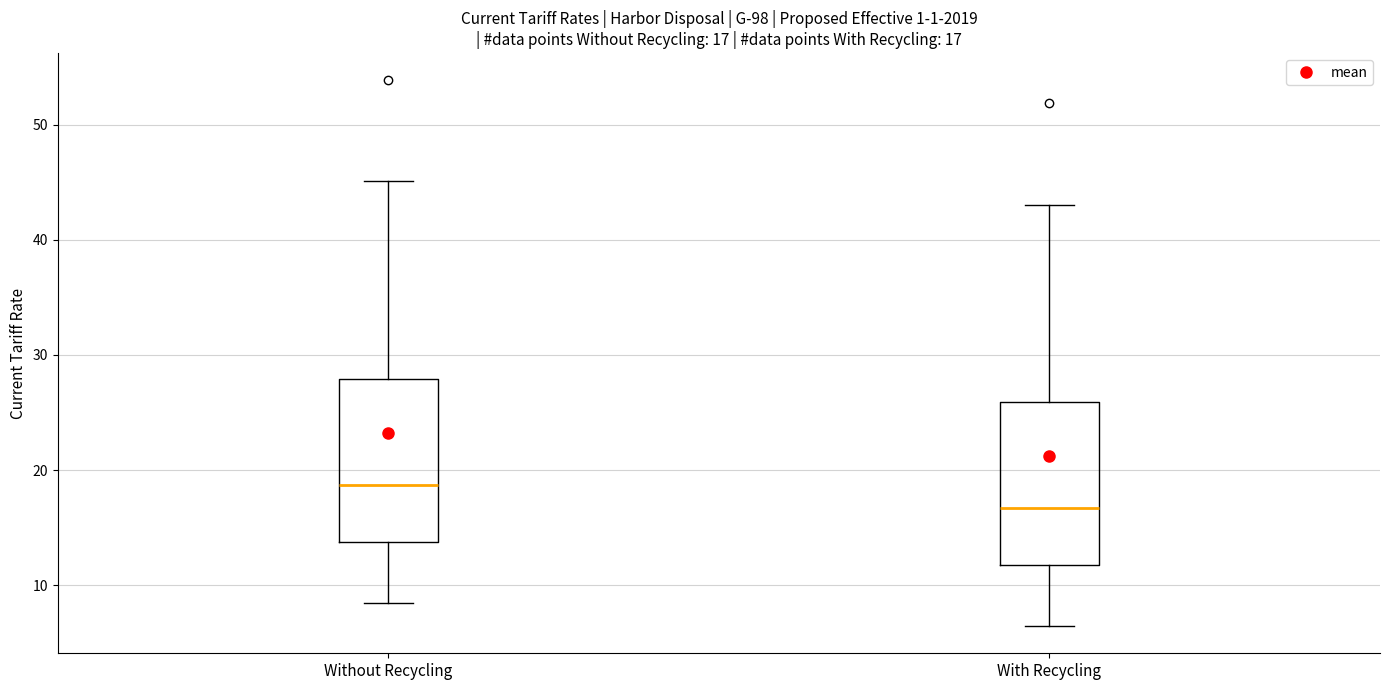

Which box has the highest median line?

Without Recycling